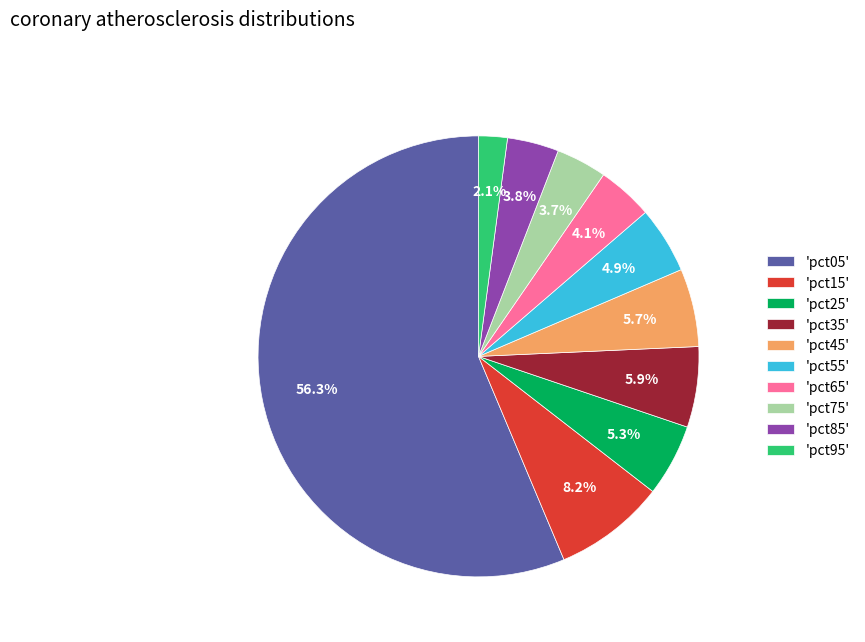

Which category accounts for the majority?

'pct05'